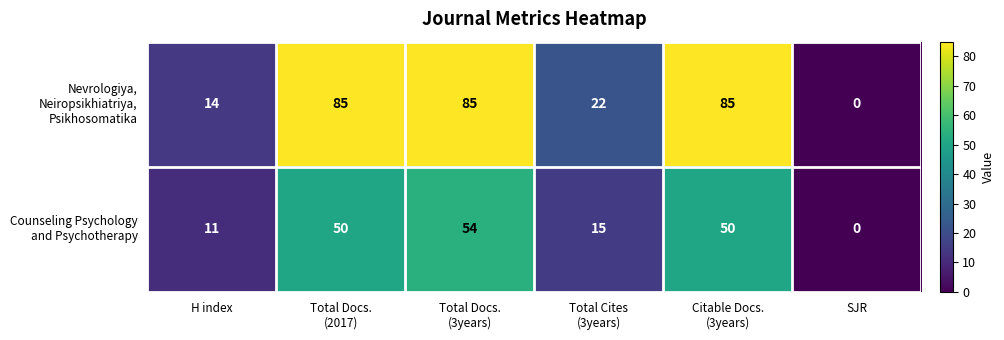

At how many categories does at least one series exceed 20?

4